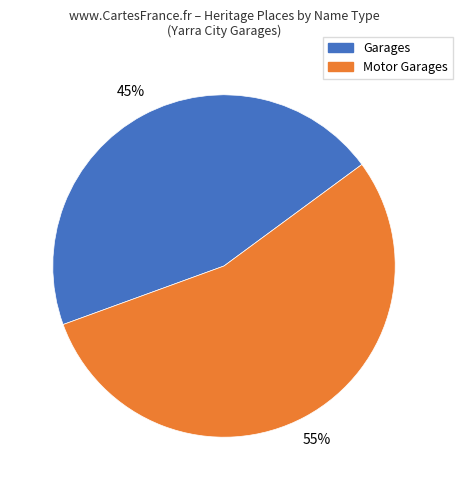

How many slices are in this pie chart?

2